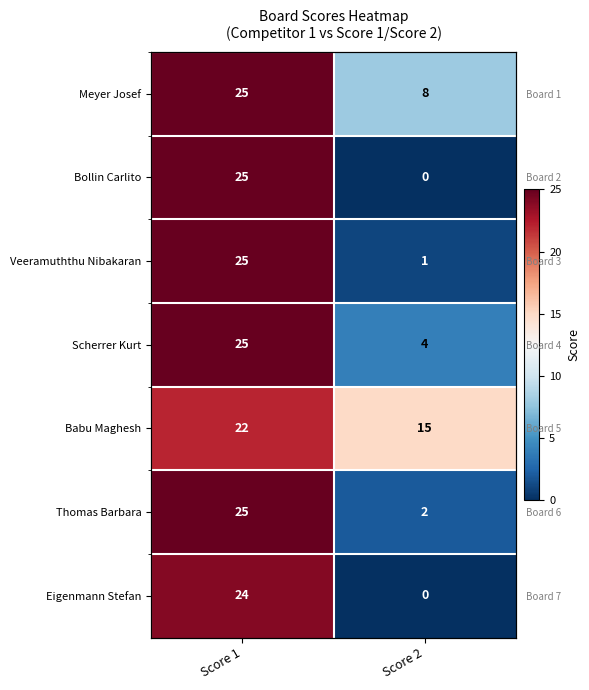

At how many categories does at least one series exceed 14?

2